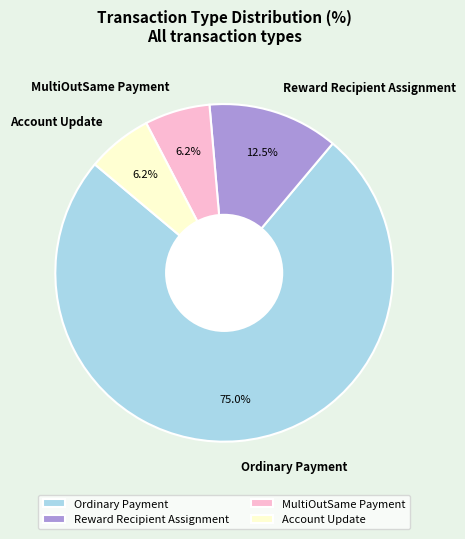

Which category has the biggest portion of the pie?

Ordinary Payment